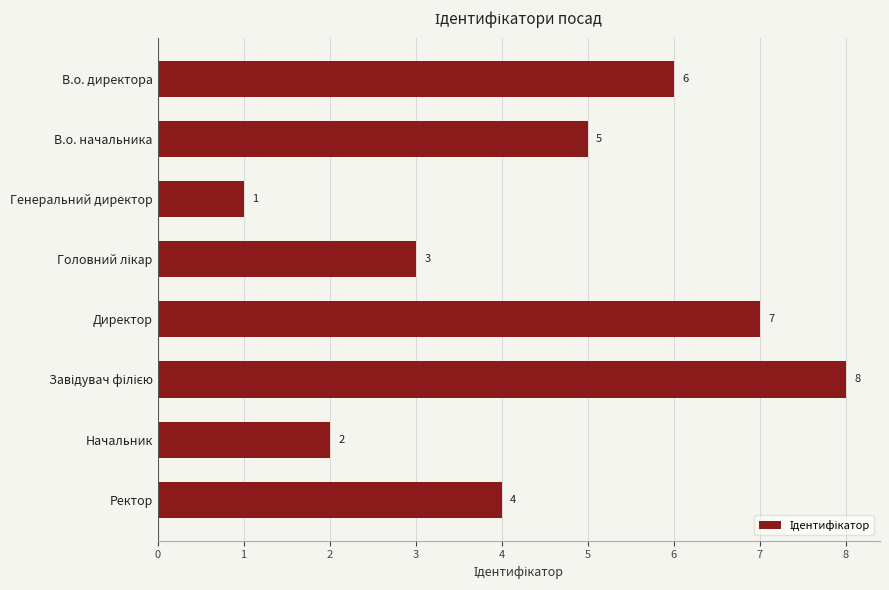

Reading bottom to top, list all the values displayed in this chart.

4	2	8	7	3	1	5	6